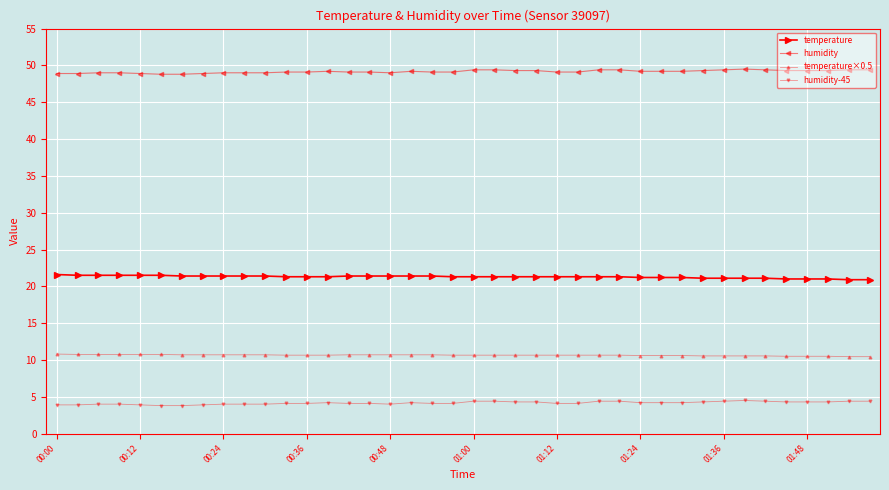

Which series has the largest total across all categories?

humidity